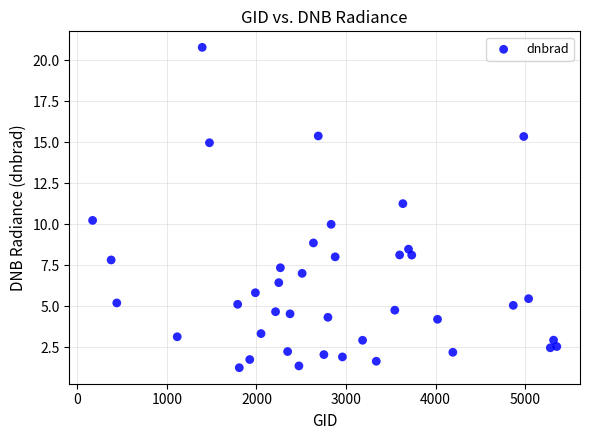

What Y value in the scatter plot is closest to 11?

11.3